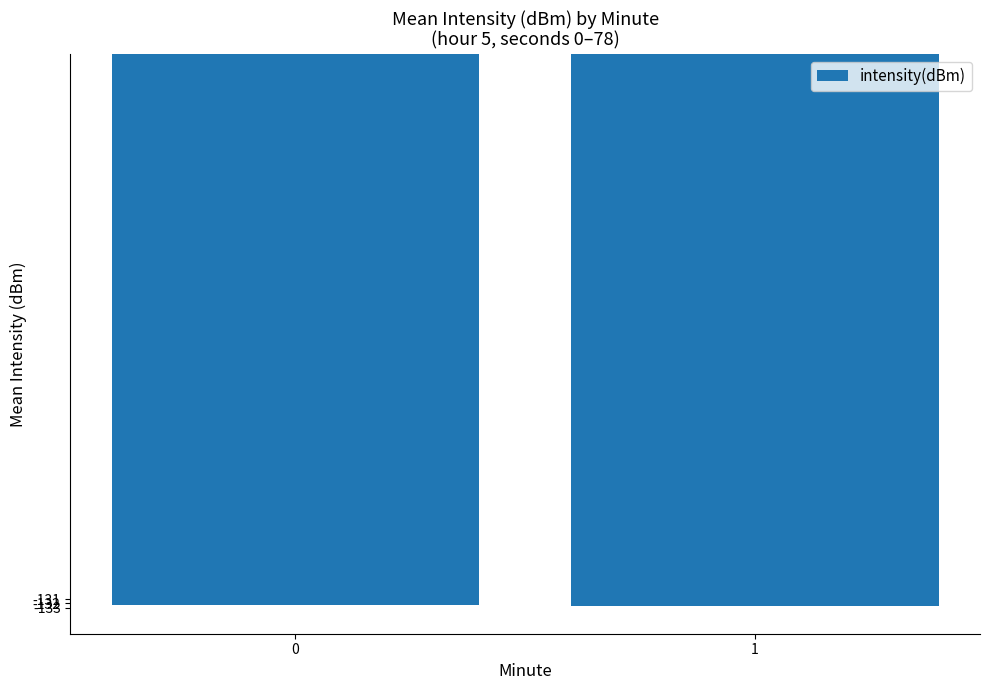

What is the sum of all values?

-265.1